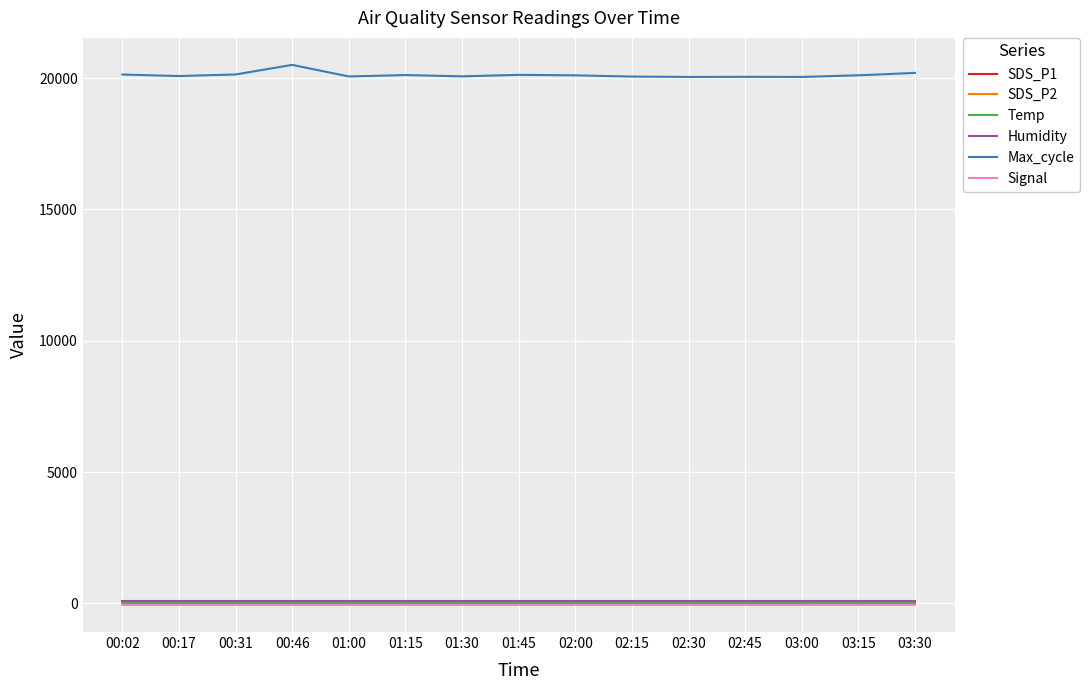

Is the value of Temp at 00:02 greater than the value of Max_cycle at 01:30?

No